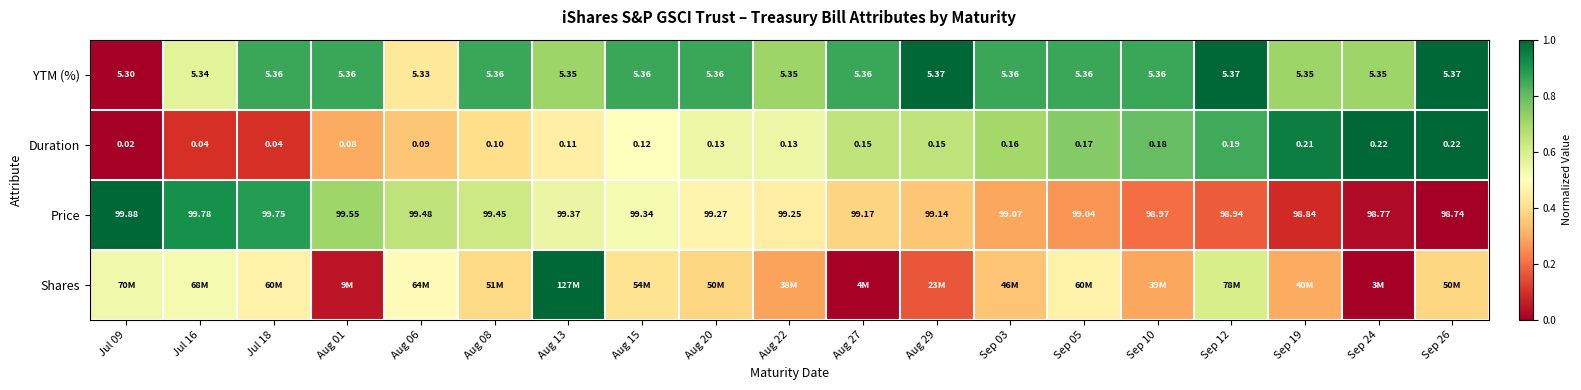

How many values in YTM (%) are above zero?

18